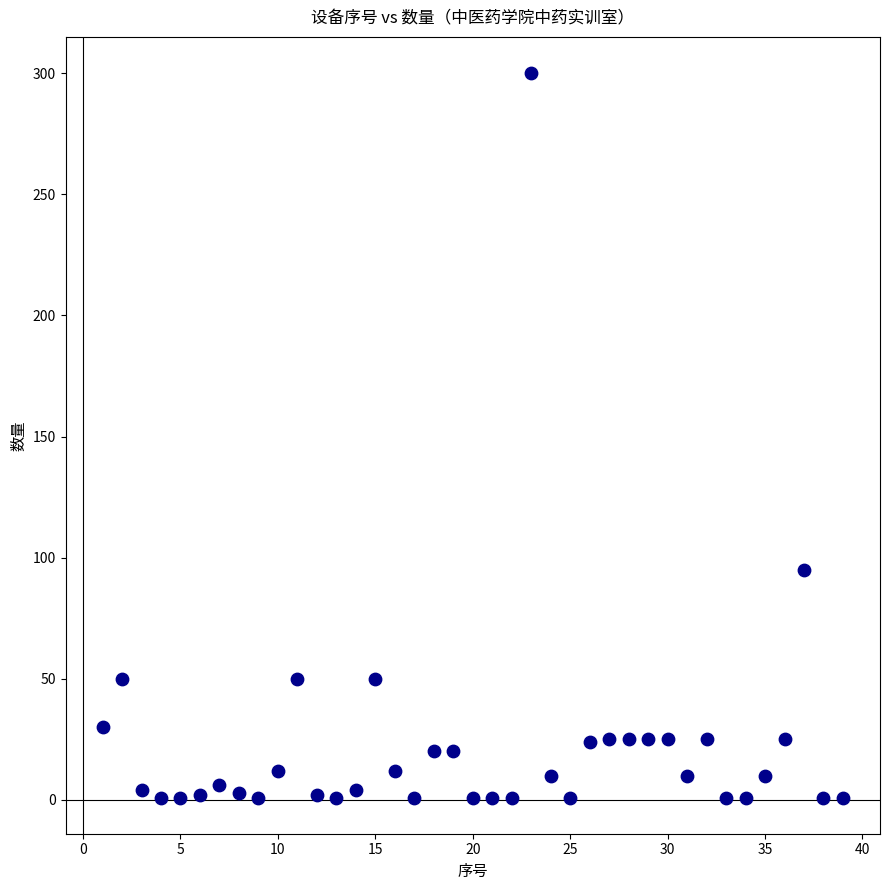

What Y value in the scatter plot is closest to 150?

95